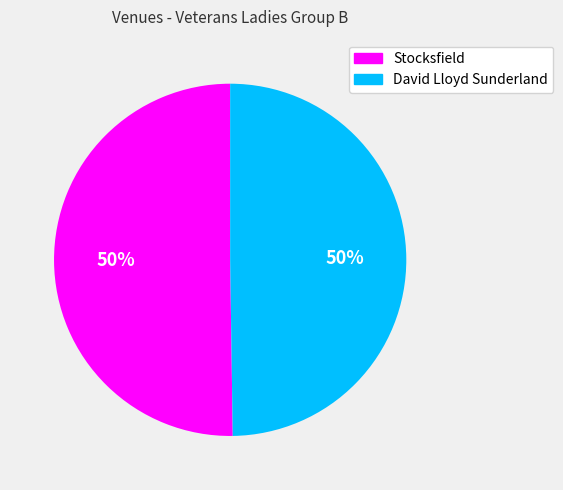

What is the ratio of the value at David Lloyd Sunderland to the value at Stocksfield?

1.0